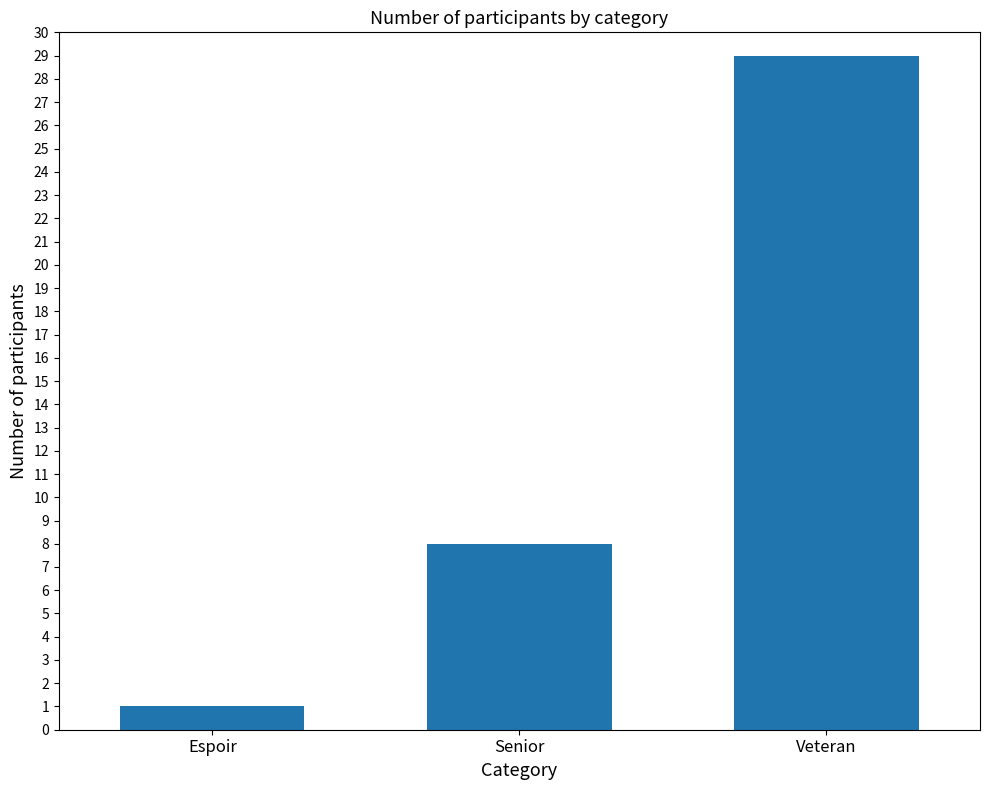

Which label corresponds to the smallest value in the chart?

Espoir